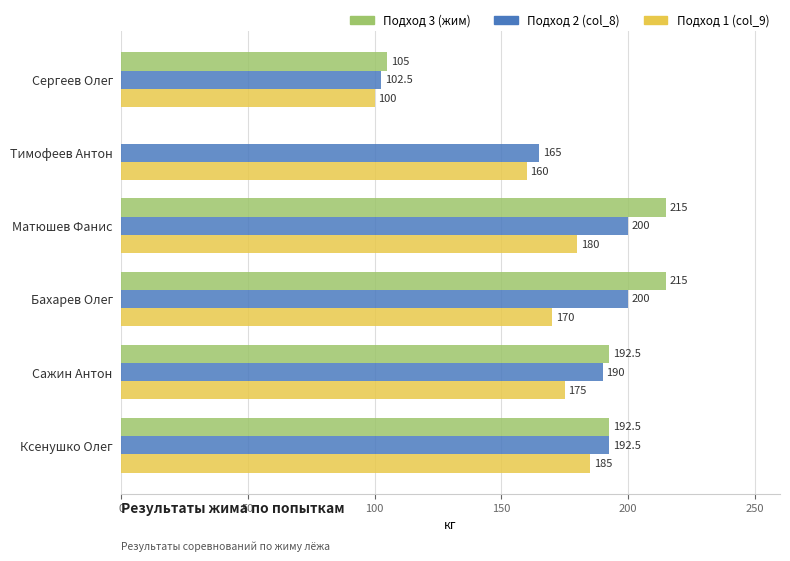

At which category is the sum across all series the highest?

Матюшев Фанис